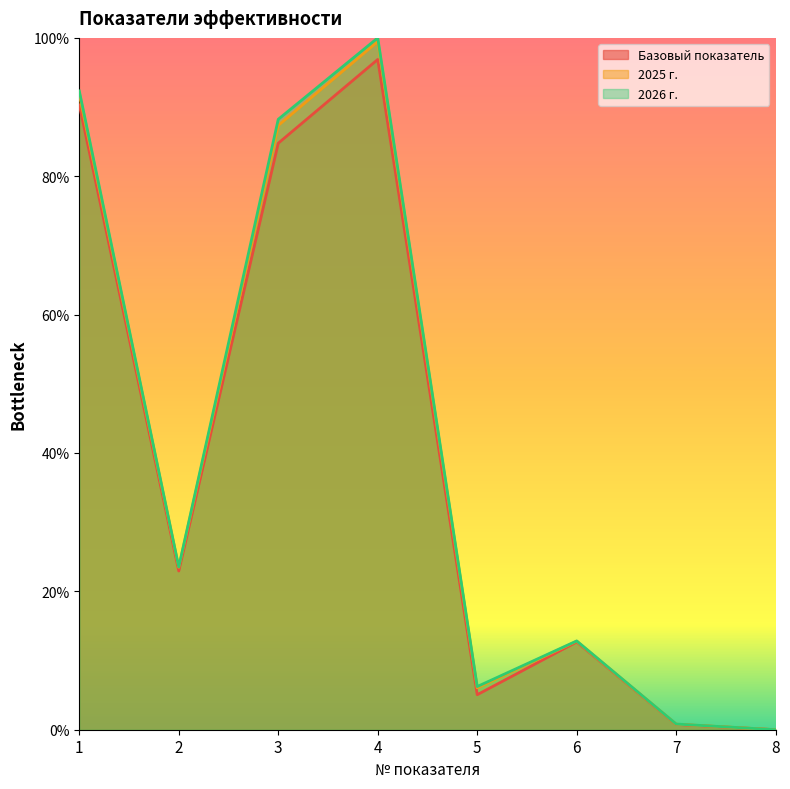

What are all the series names shown in the legend?

Базовый показатель, 2025 г., 2026 г.